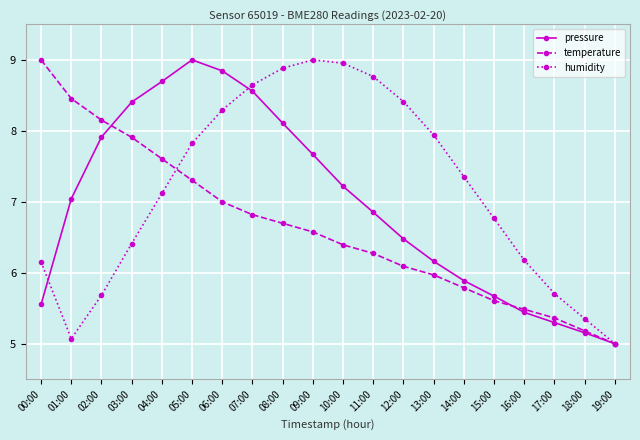

True or false: humidity has more than 2 points higher than both neighbors.

False